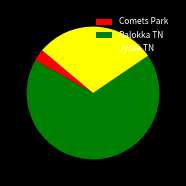

How many slices are in this pie chart?

3